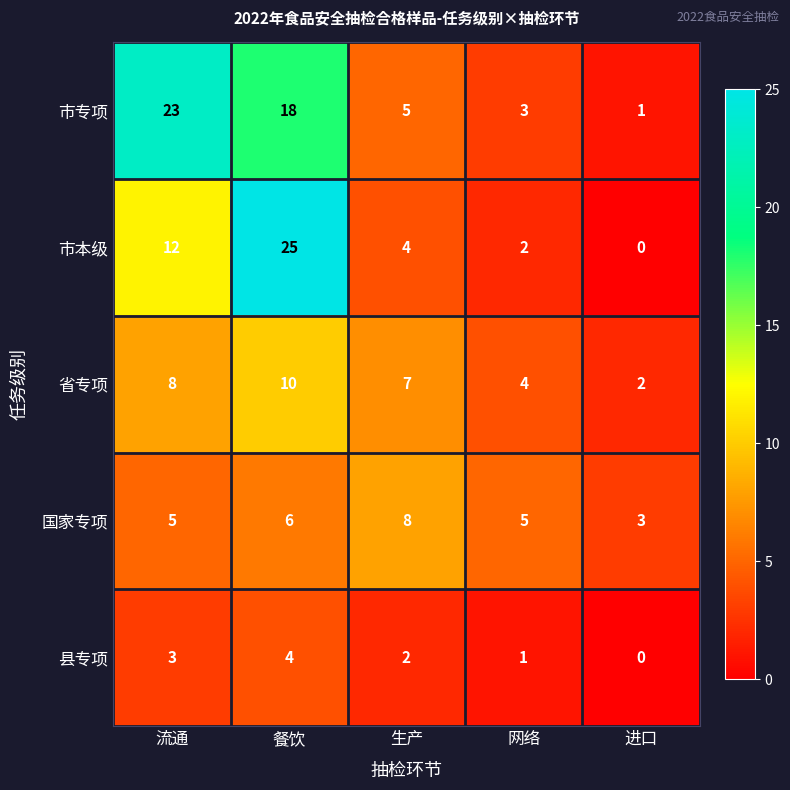

At which category is the sum across all series the highest?

餐饮